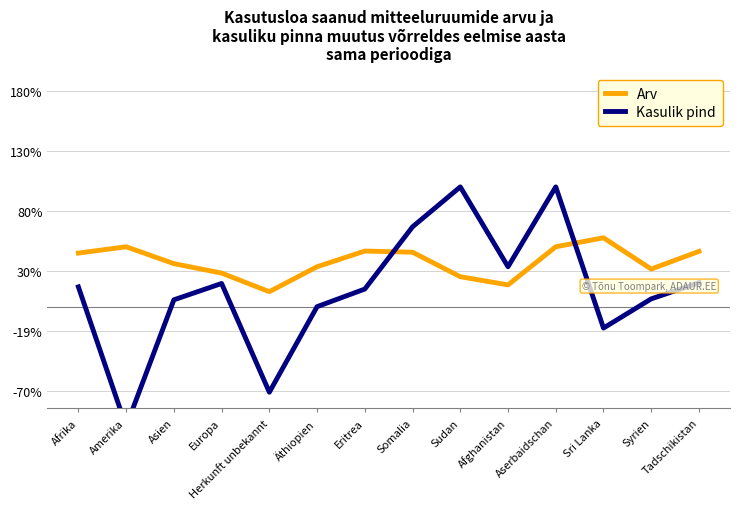

What position from the right is Herkunft unbekannt?

10